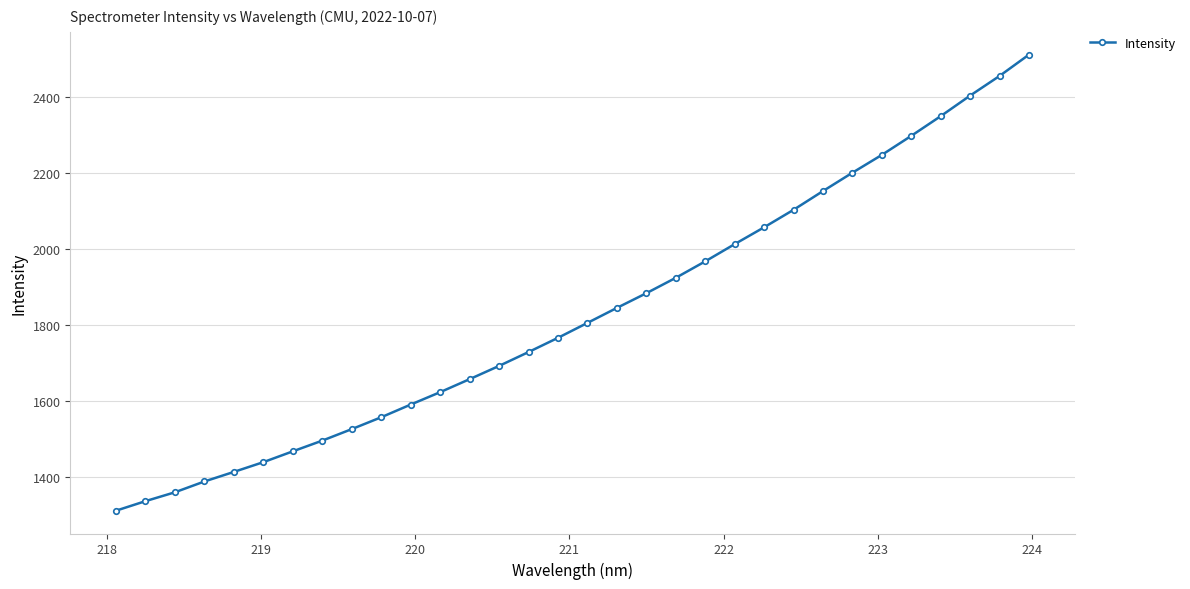

What is the value of the 2nd point from the left?

1337.4